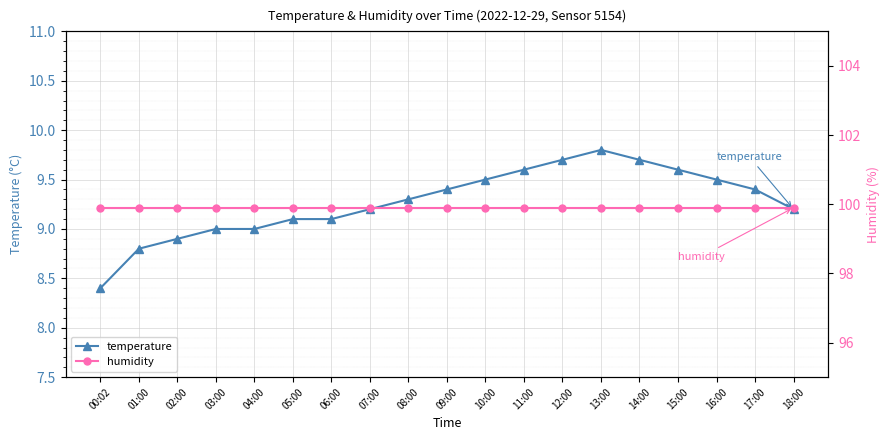

Rank the series at 16:00 from highest to lowest value.

humidity, temperature